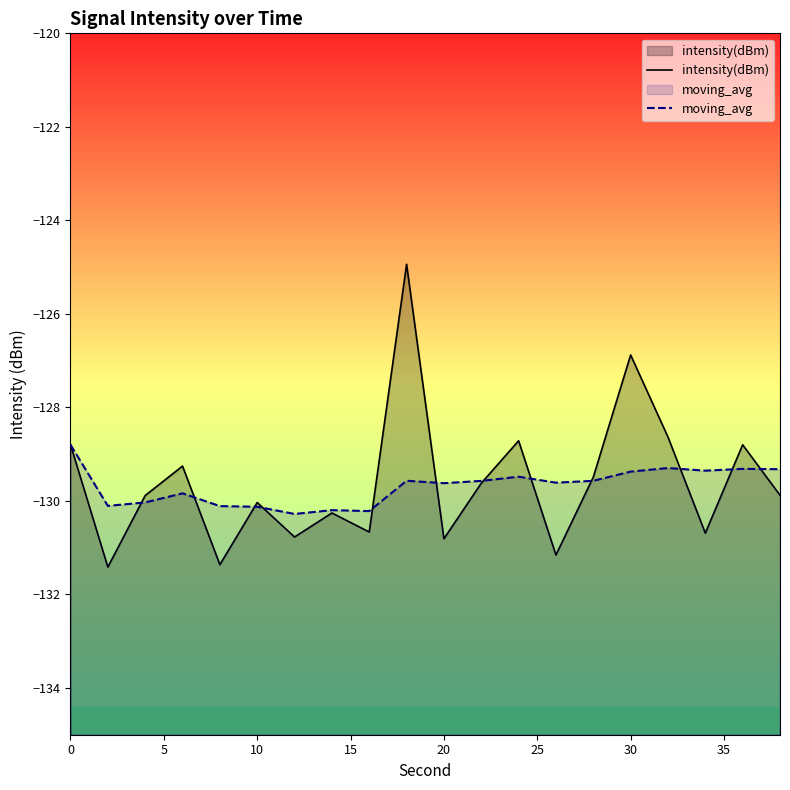

How many lines are shown in the chart?

2